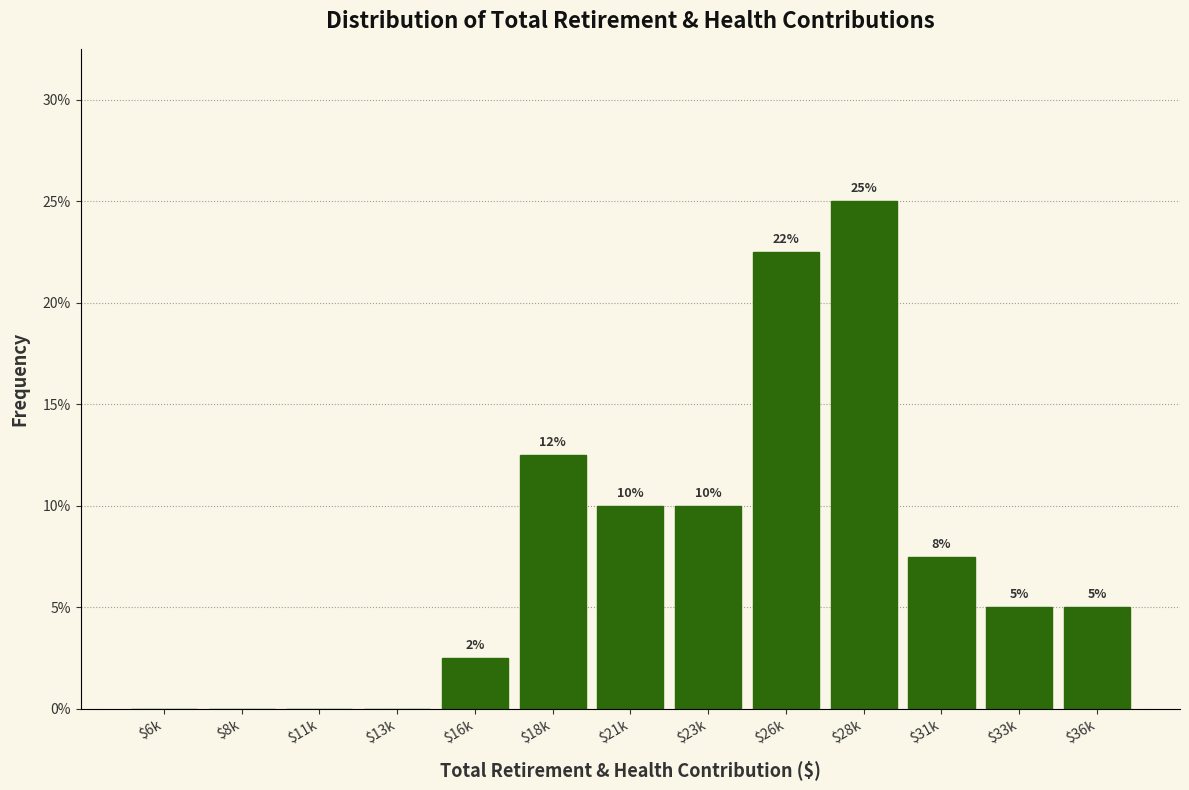

At which label does the data first exceed 5?

$18k